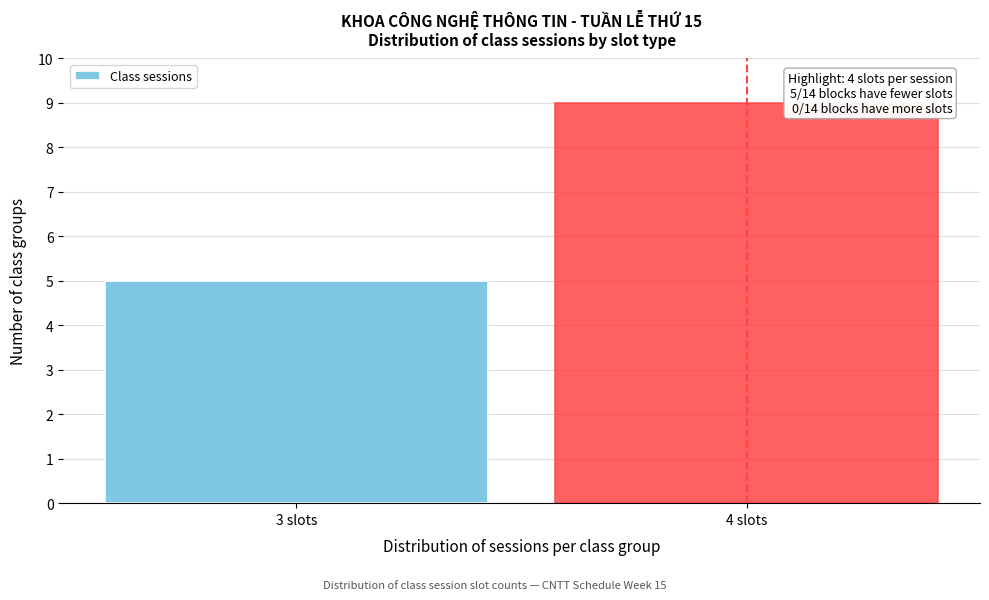

Reading left to right, list all the values displayed in this chart.

5	9